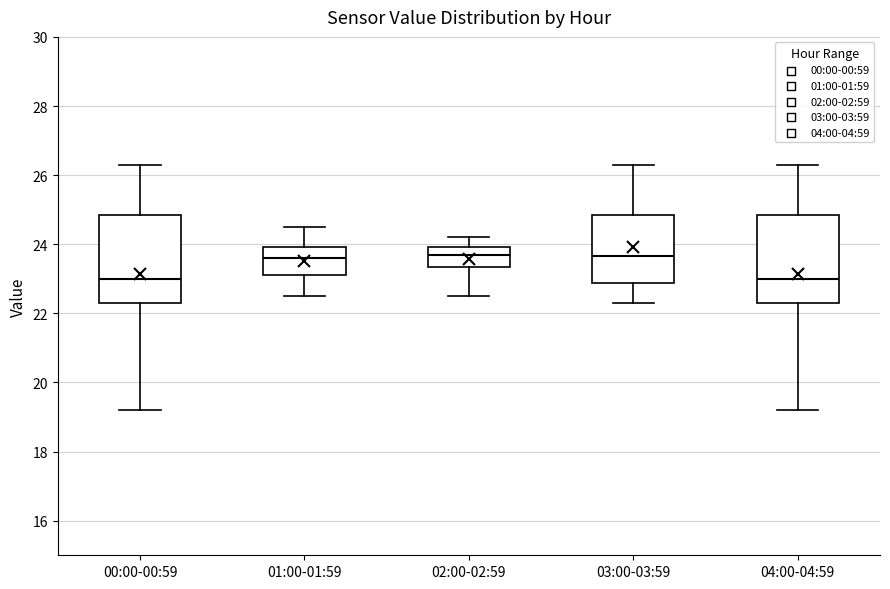

Where is the lower edge of the box for 01:00-01:59 on the y-axis? The values are not printed on the chart, so give them approximately, as read against the axis.

23.2